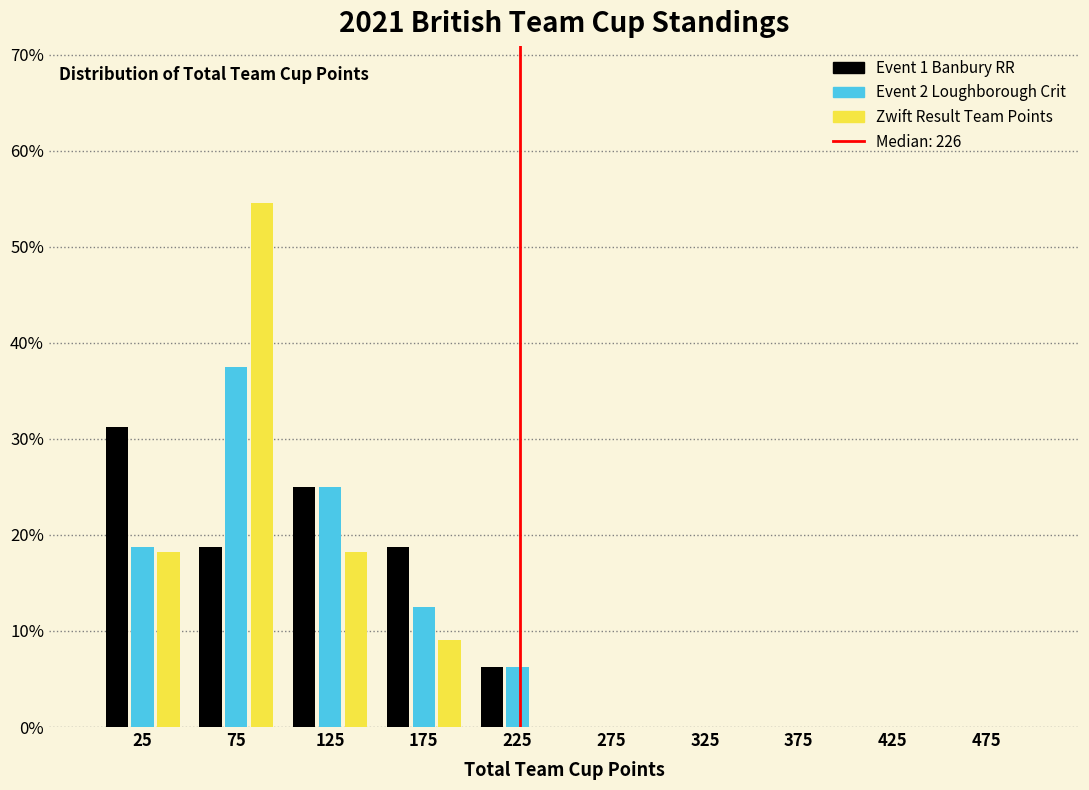

Reading left to right, transcribe this chart: for each range on the x-axis, give the height of each series' bar. The values are not printed on the chart, so give them approximately, as read against the axis.

0 to 50: Event 1 Banbury RR=31	Event 2 Loughborough Crit=19	Zwift Result Team Points=18
50 to 100: Event 1 Banbury RR=19	Event 2 Loughborough Crit=38	Zwift Result Team Points=55
100 to 150: Event 1 Banbury RR=25	Event 2 Loughborough Crit=25	Zwift Result Team Points=18
150 to 200: Event 1 Banbury RR=19	Event 2 Loughborough Crit=13	Zwift Result Team Points=9
200 to 250: Event 1 Banbury RR=6	Event 2 Loughborough Crit=6	Zwift Result Team Points=0
250 to 300: Event 1 Banbury RR=0	Event 2 Loughborough Crit=0	Zwift Result Team Points=0
300 to 350: Event 1 Banbury RR=0	Event 2 Loughborough Crit=0	Zwift Result Team Points=0
350 to 400: Event 1 Banbury RR=0	Event 2 Loughborough Crit=0	Zwift Result Team Points=0
400 to 450: Event 1 Banbury RR=0	Event 2 Loughborough Crit=0	Zwift Result Team Points=0
450 to 500: Event 1 Banbury RR=0	Event 2 Loughborough Crit=0	Zwift Result Team Points=0